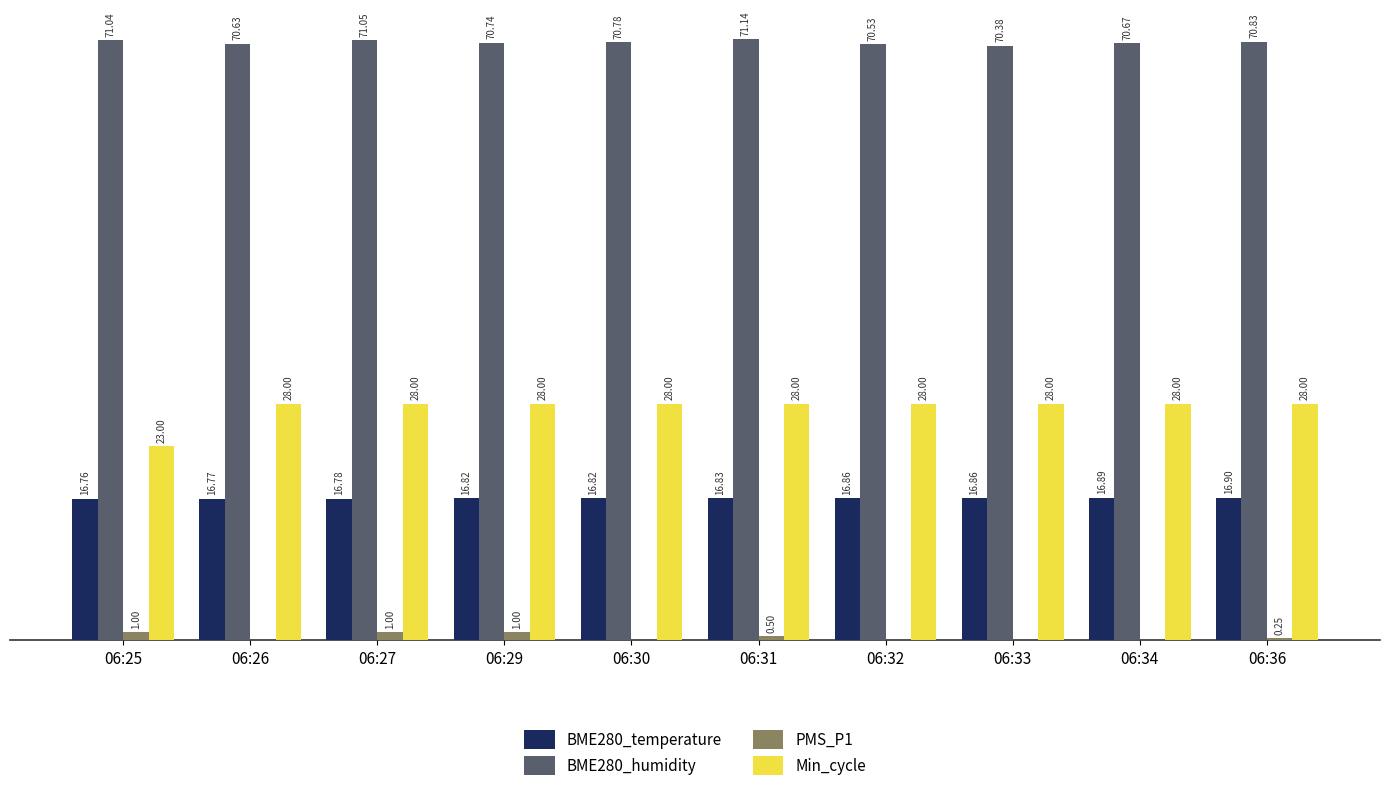

Is the value of BME280_humidity at 06:32 greater than the value of BME280_temperature at 06:32?

Yes